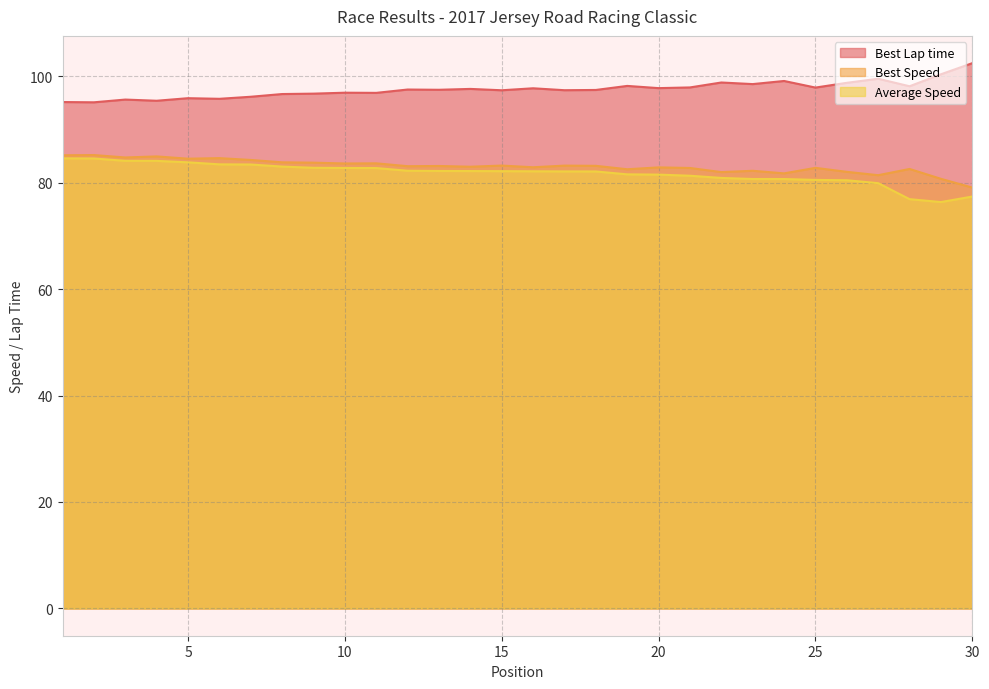

At how many categories does at least one series exceed 76?

30